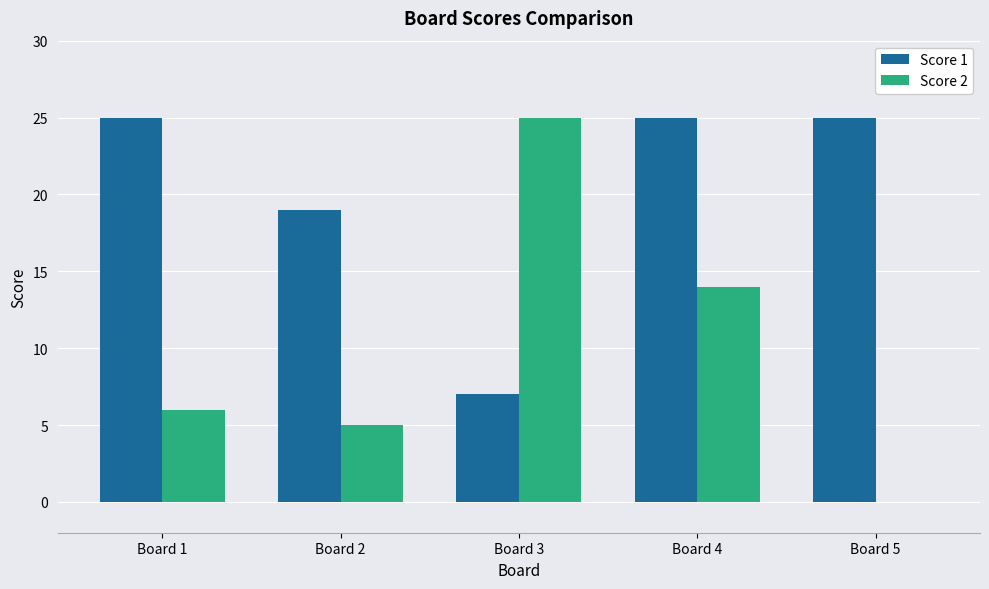

True or false: Score 1 has a value of 25 at Board 1.

True